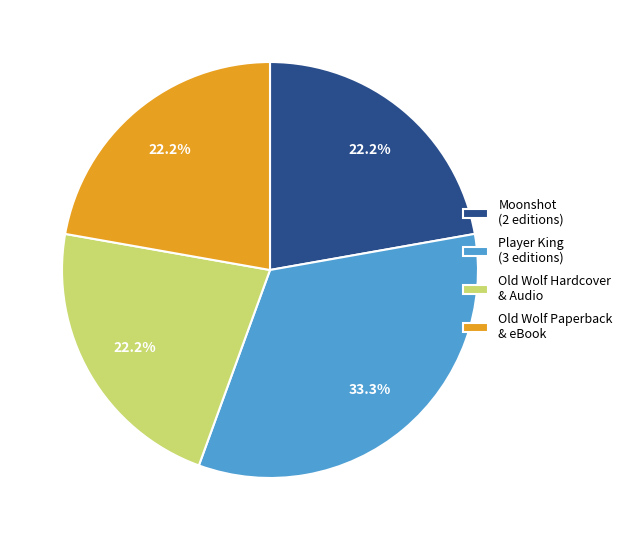

What is the largest slice in the pie chart?

Player King (3 editions)